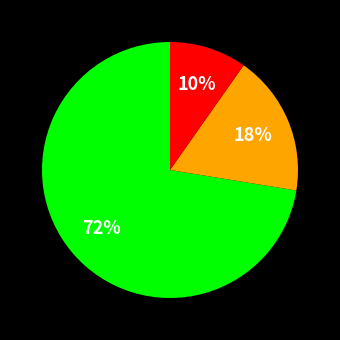

To the nearest percent, what is the average slice percentage?

33%